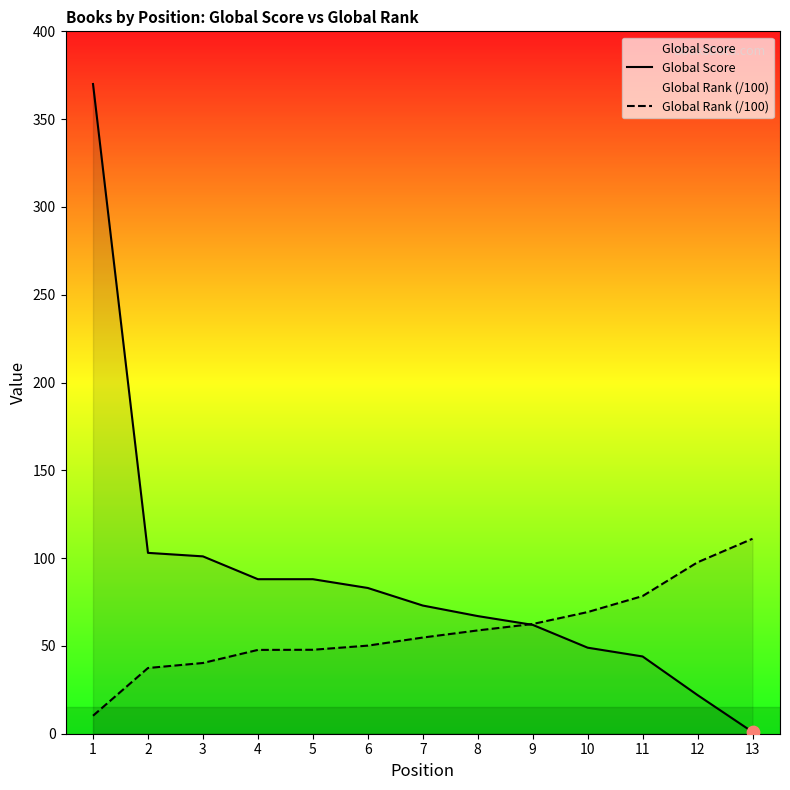

At how many categories does at least one series exceed 81?

8